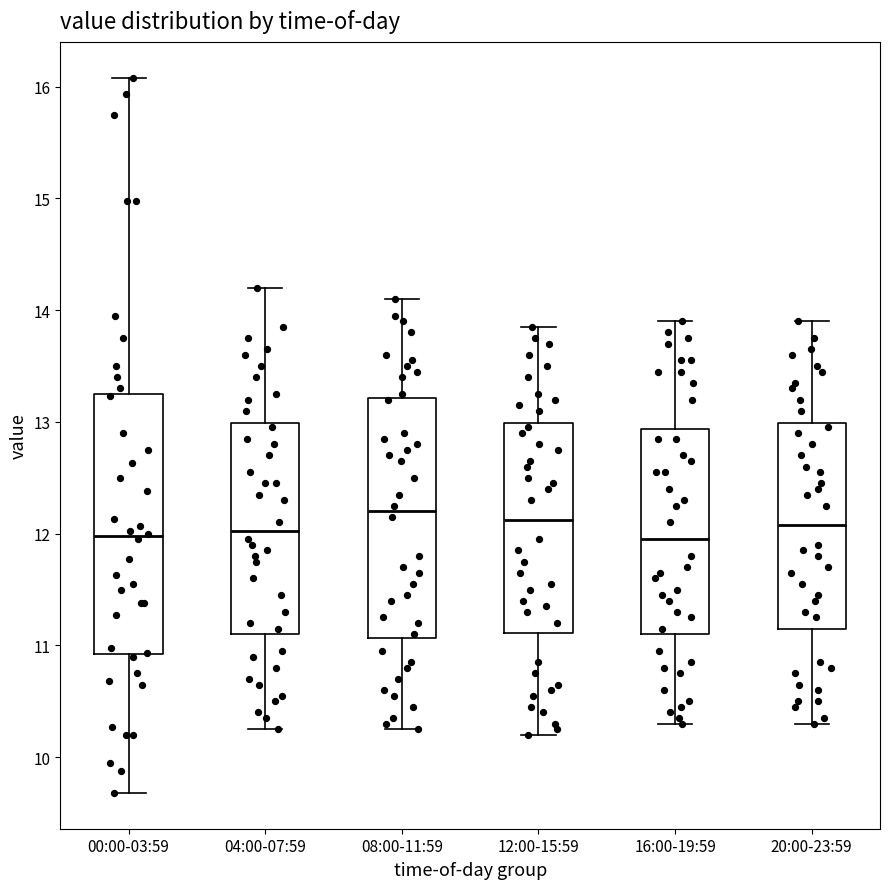

Where does the median line of the box for 20:00-23:59 sit on the y-axis? The values are not printed on the chart, so give them approximately, as read against the axis.

12.1